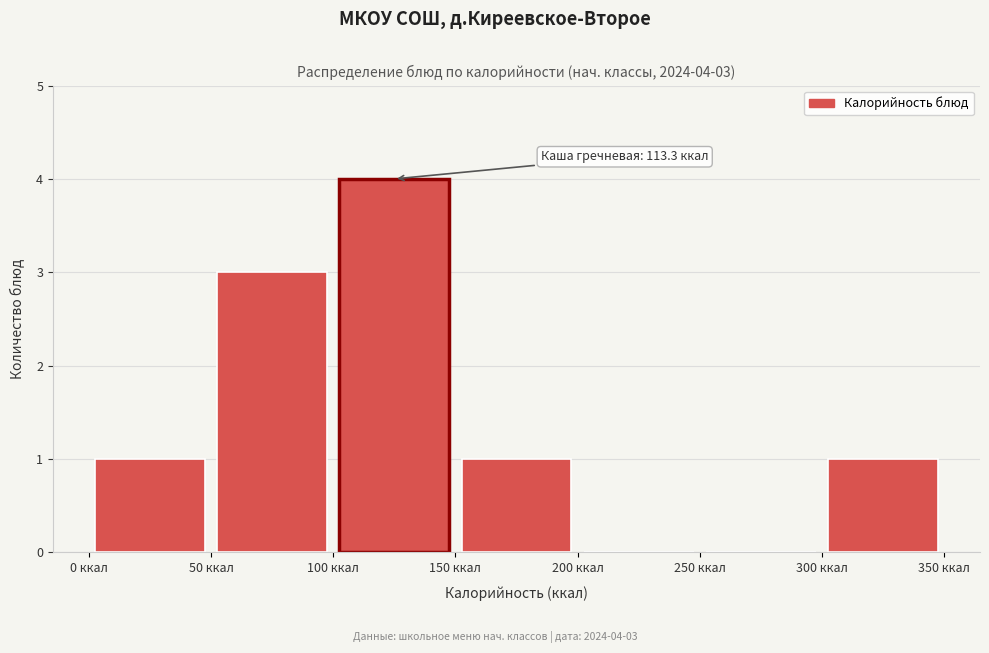

Which range on the x-axis has the tallest bar?

100 to 150